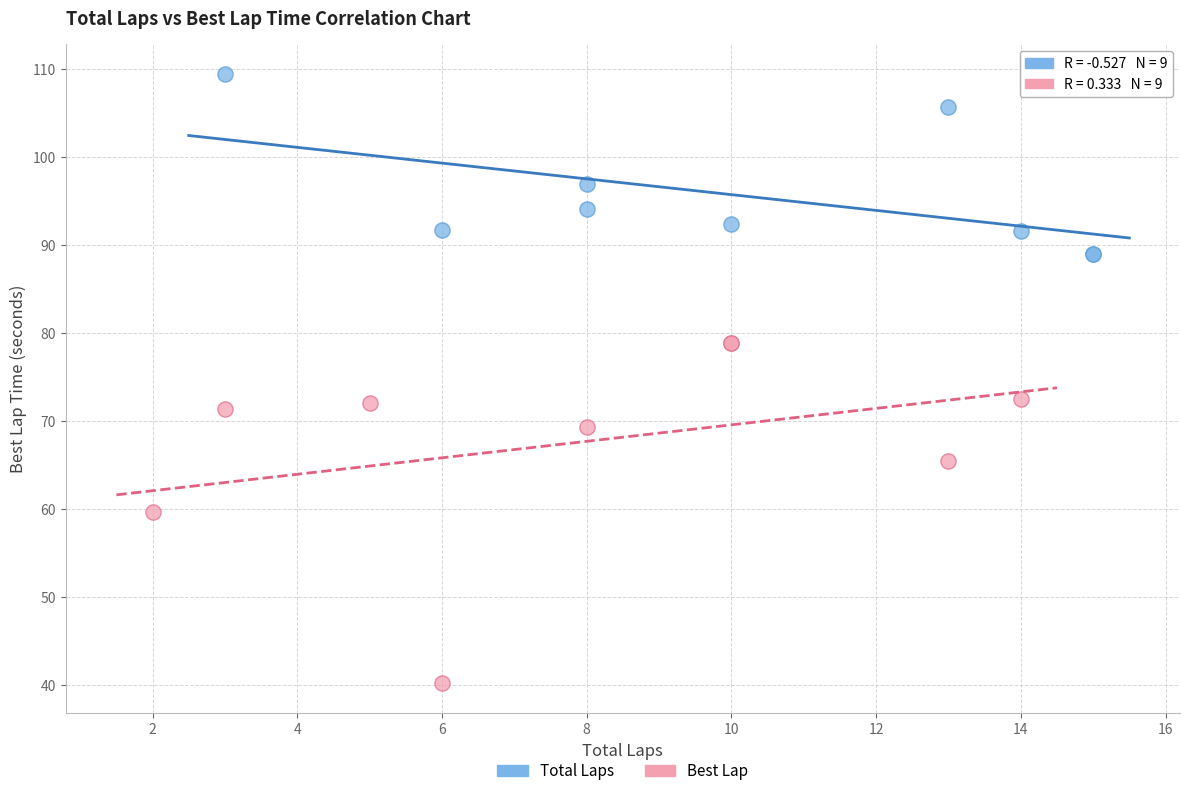

Which series contains the highest Y value?

Total Laps